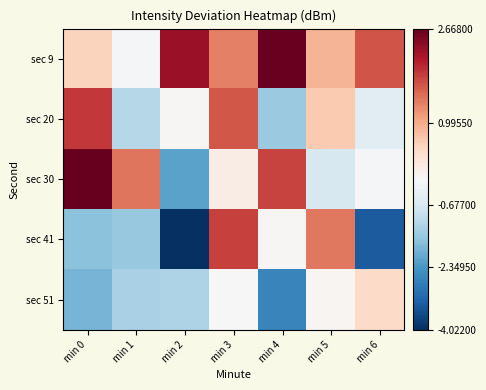

Which category has the highest value across all series?

min 0